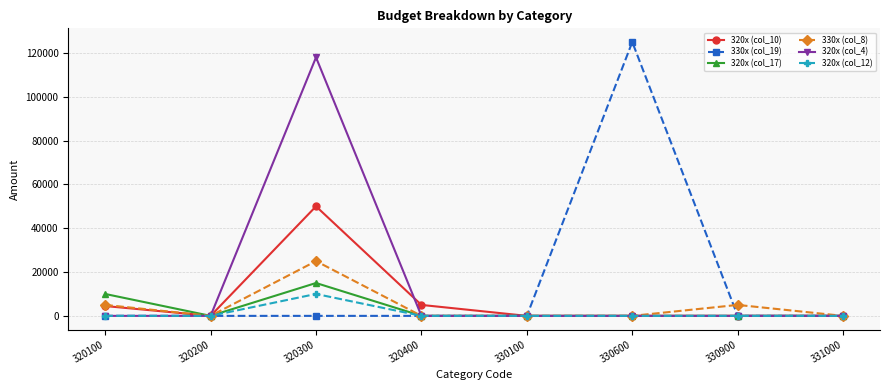

What is the greatest value displayed?

125000